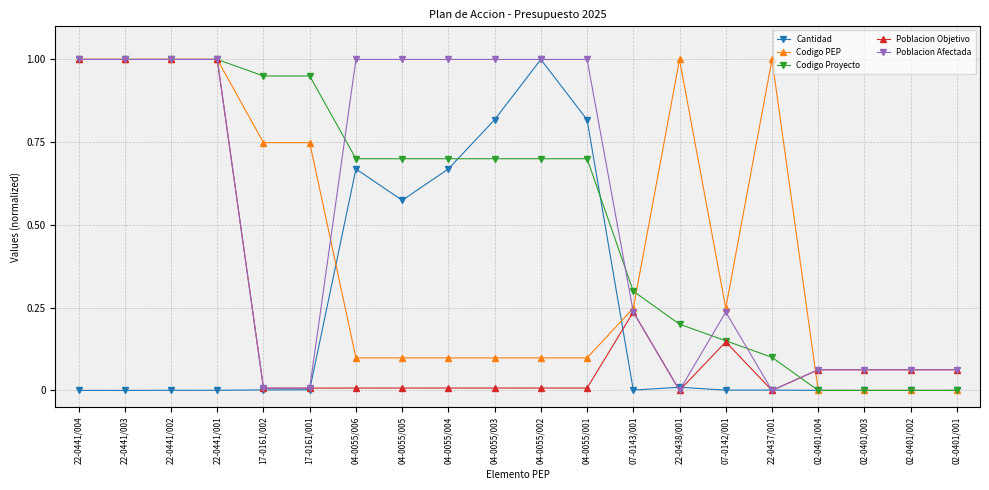

What is the difference between the maximum and second lowest values in the Poblacion Objetivo series?

1.0